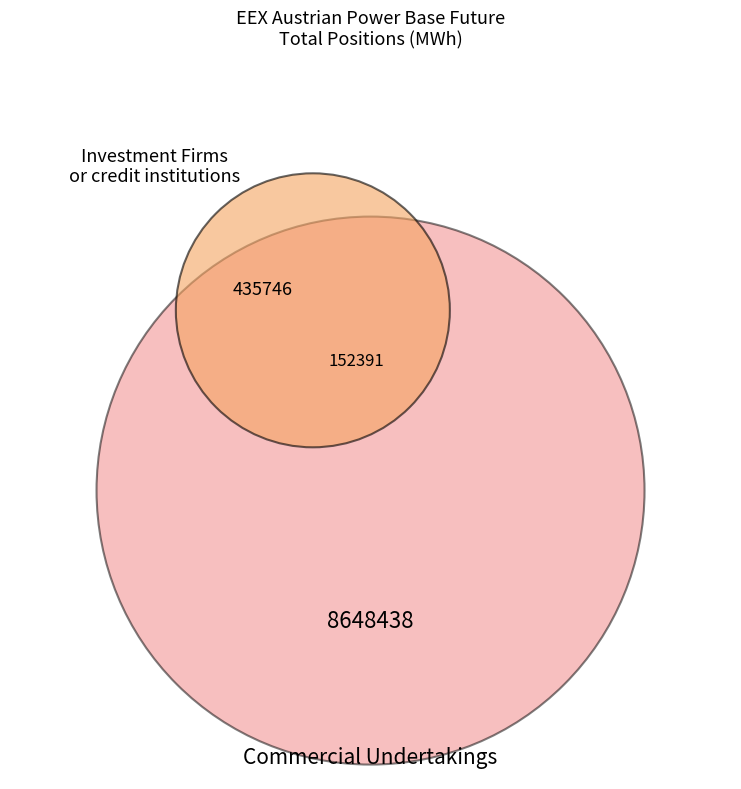

True or false: Investment Firms or credit institutions accounts for 13% of the total.

False